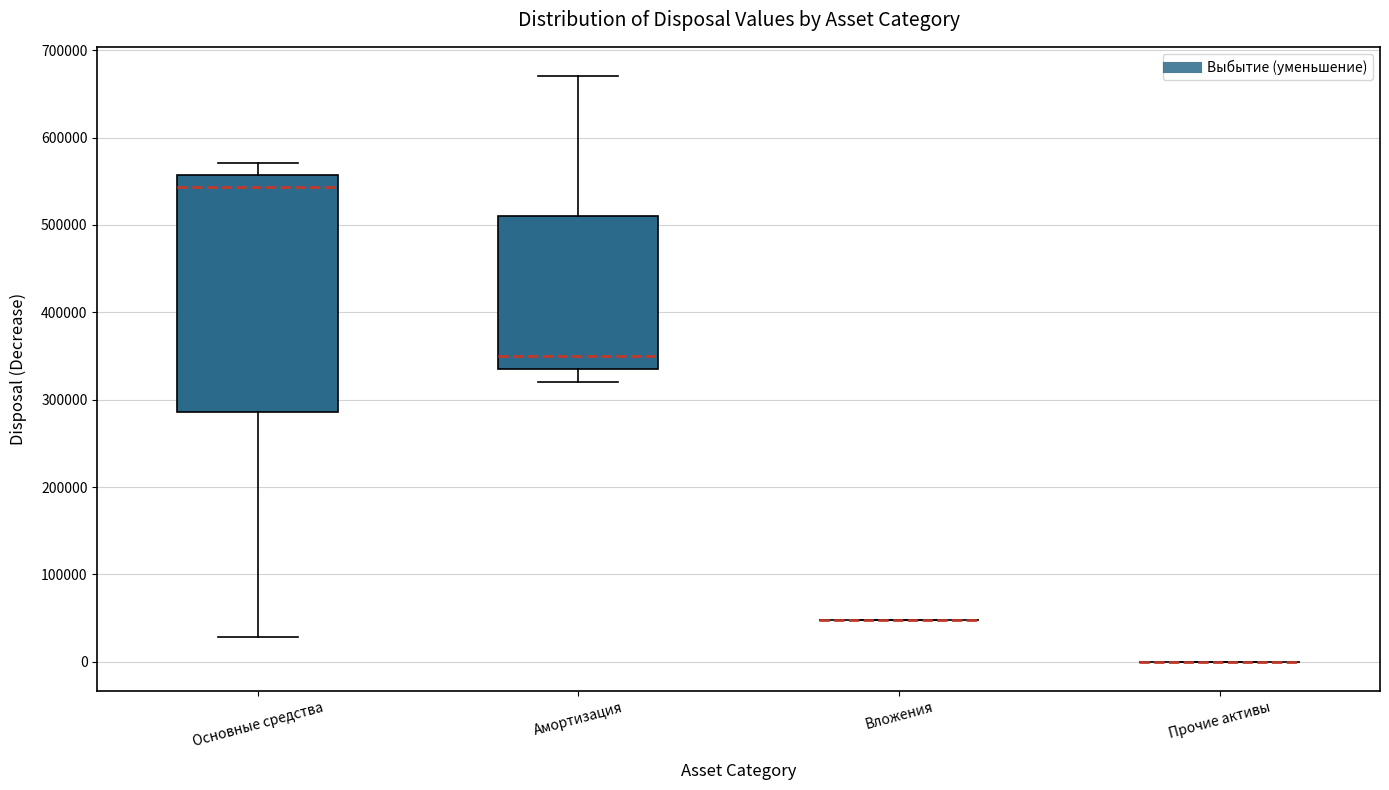

Comparing the boxes themselves (not the whiskers), which one is the tallest?

Основные средства